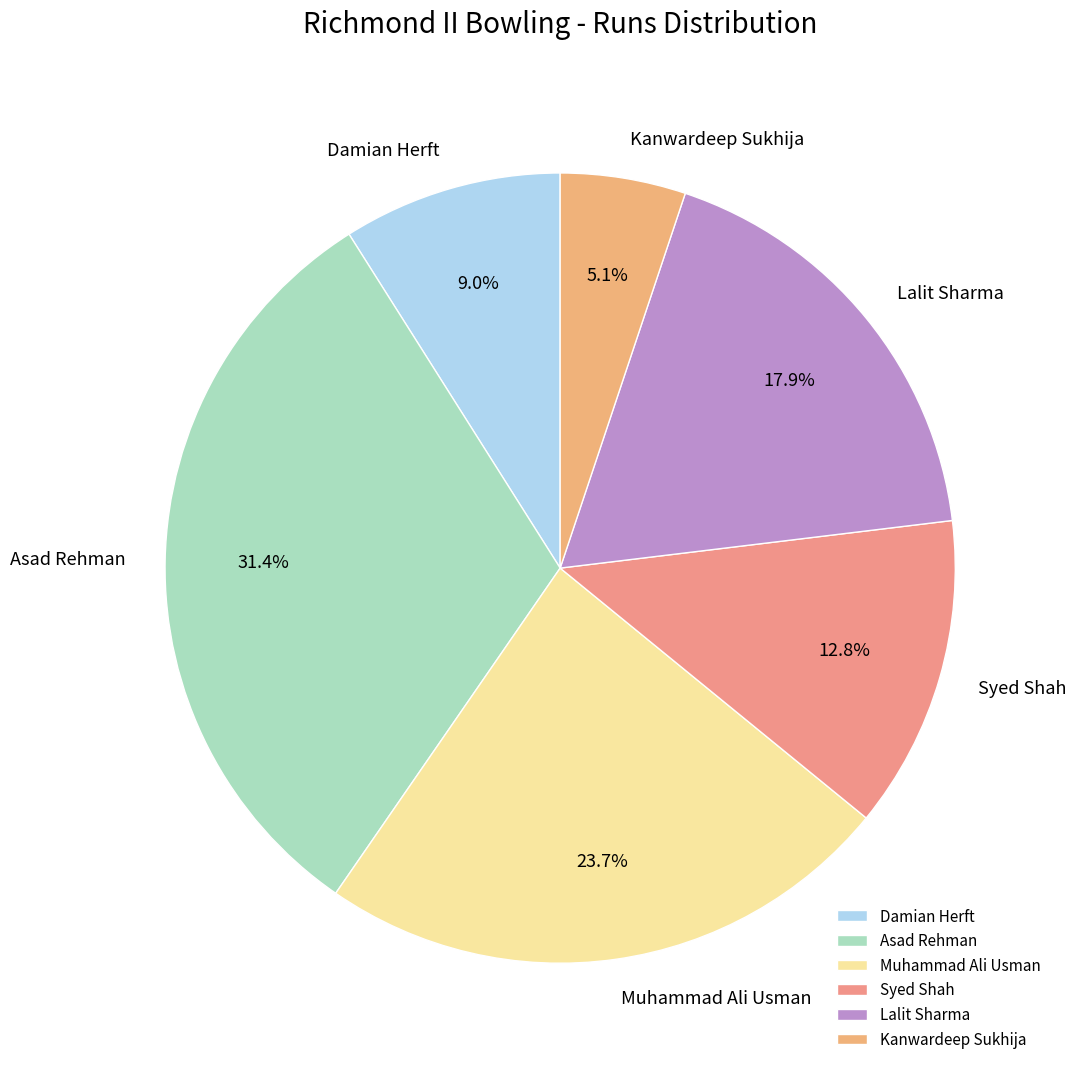

The Asad Rehman slice represents 31% of the pie. True or false?

True